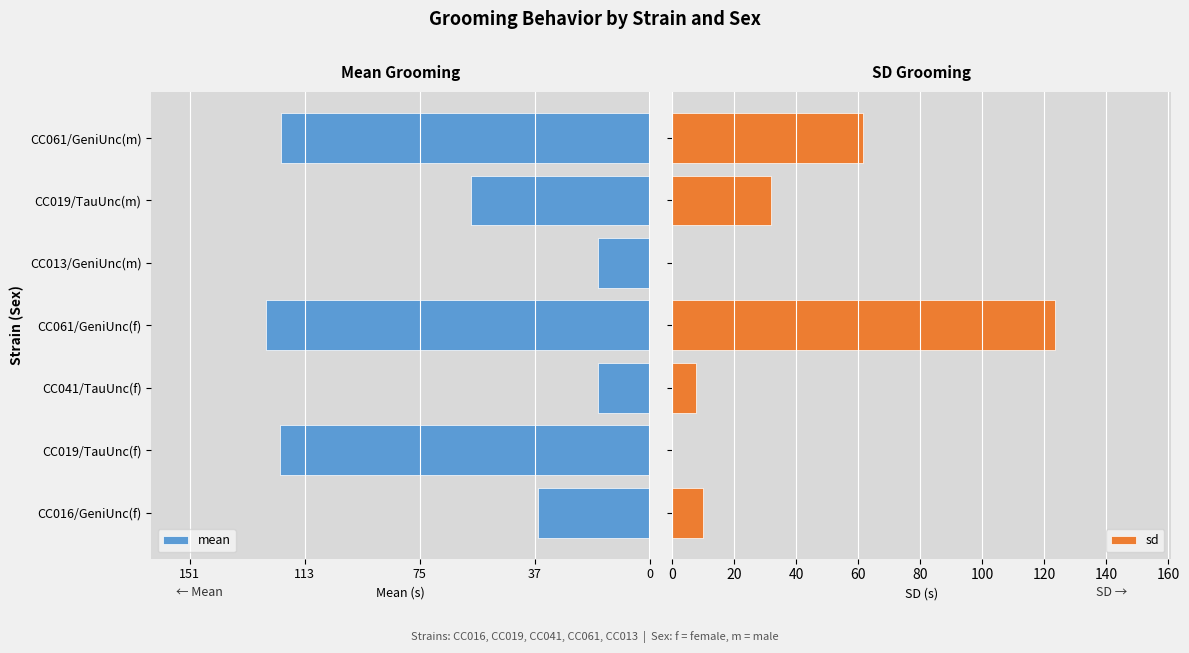

What is the sum of all sd values?

234.7